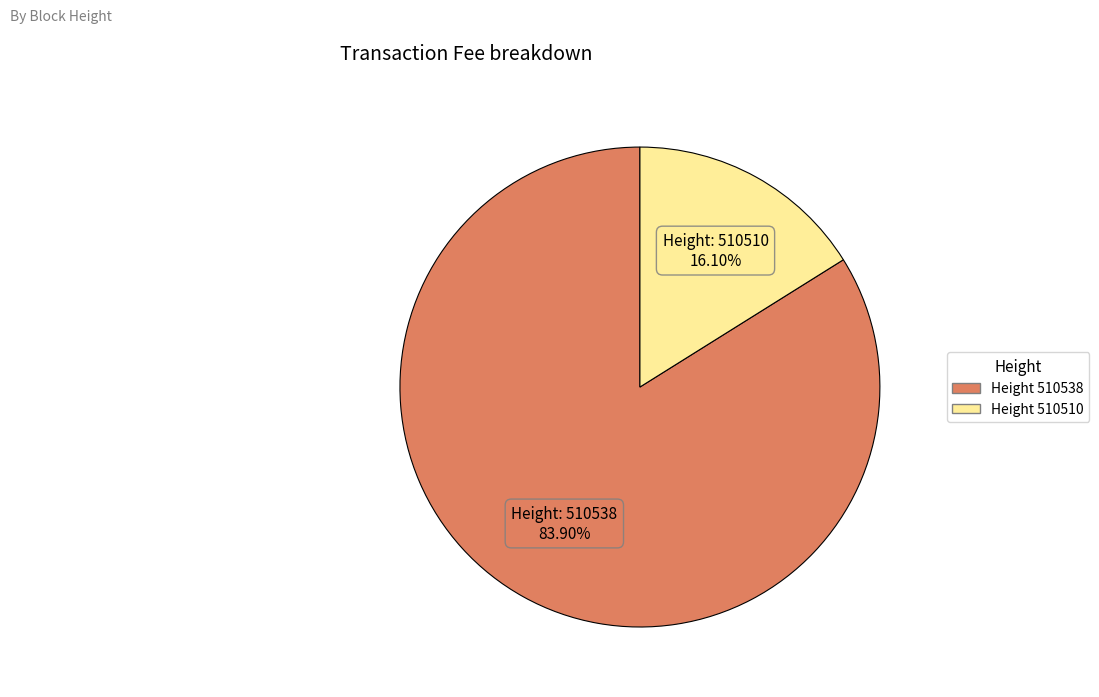

Is there any slice that represents more than half of the pie?

Yes